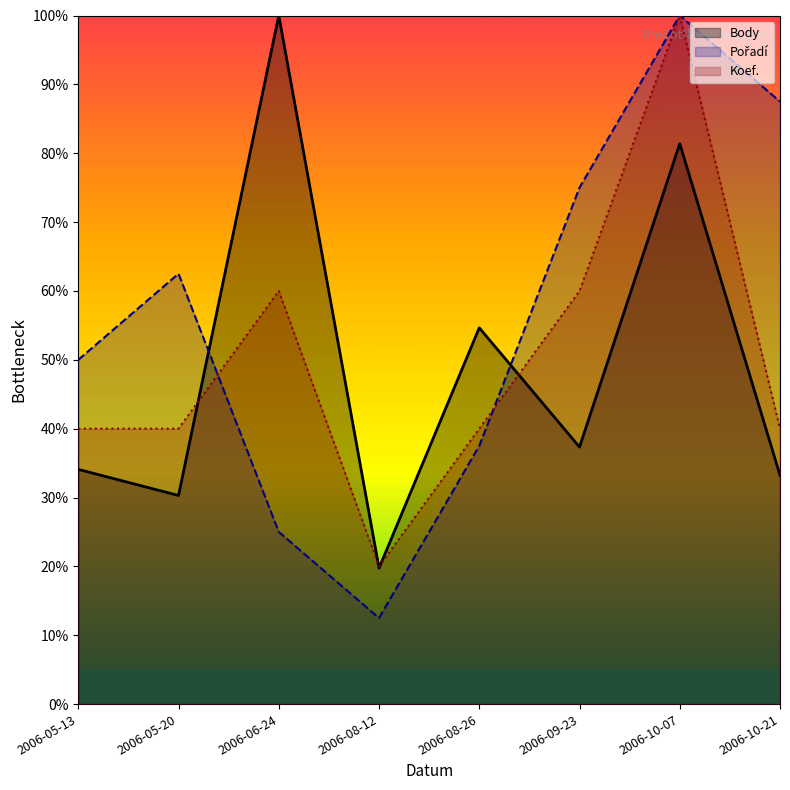

How many values in the Body series exceed 37?

4